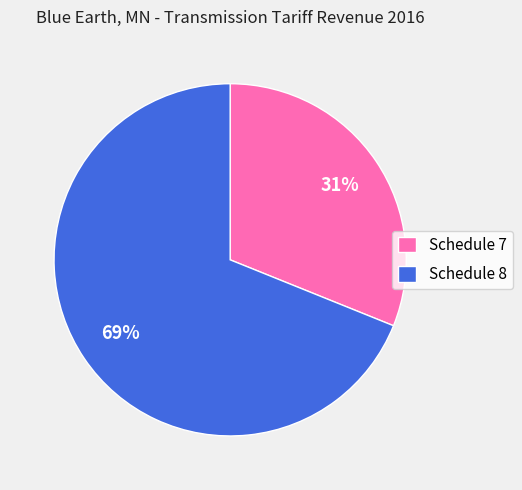

To the nearest percent, what portion does Schedule 8 represent?

69%